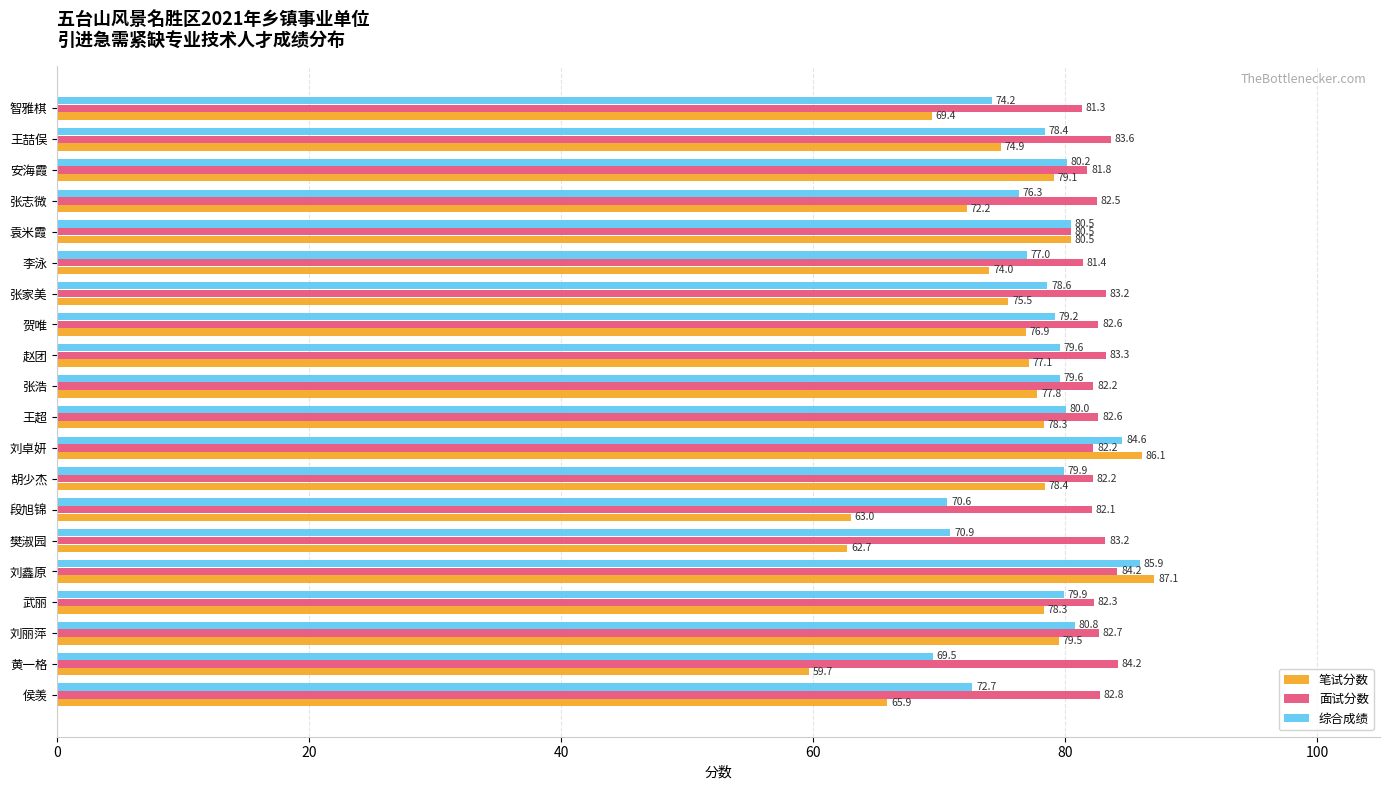

Which series has the largest total across all categories?

面试分数